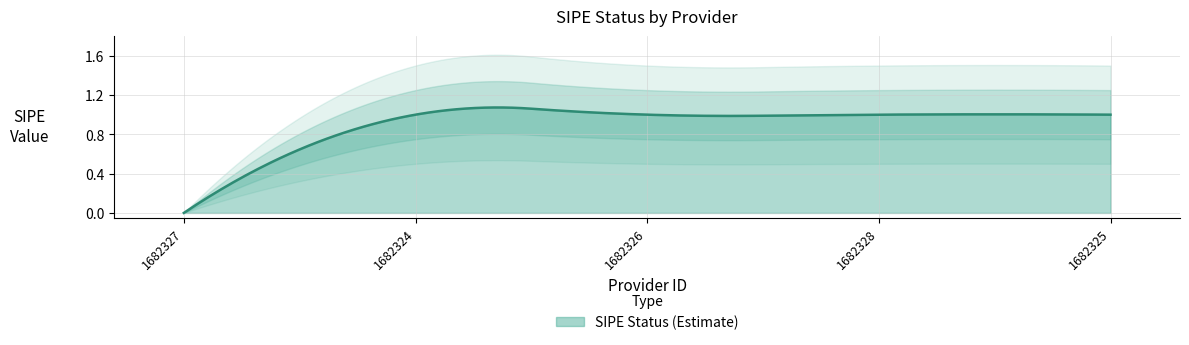

How many positive values are there?

4